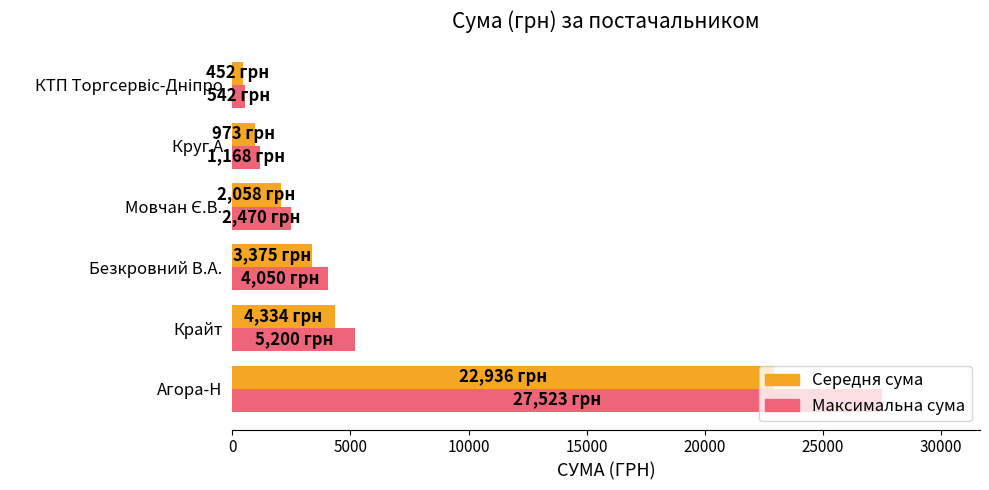

Which category has the highest value across all series?

Агора-Н